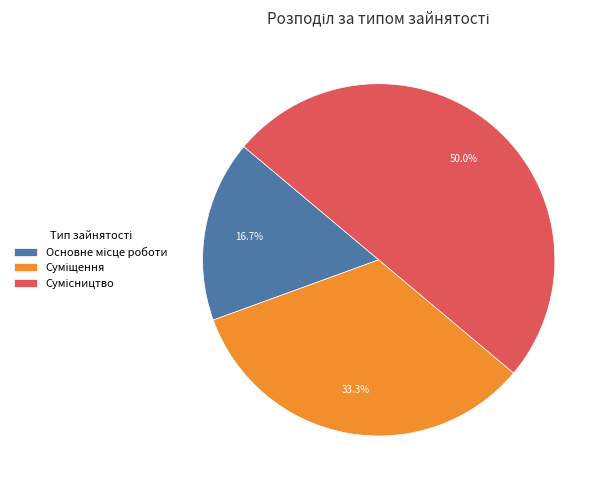

To the nearest percent, what is the average slice percentage?

33%